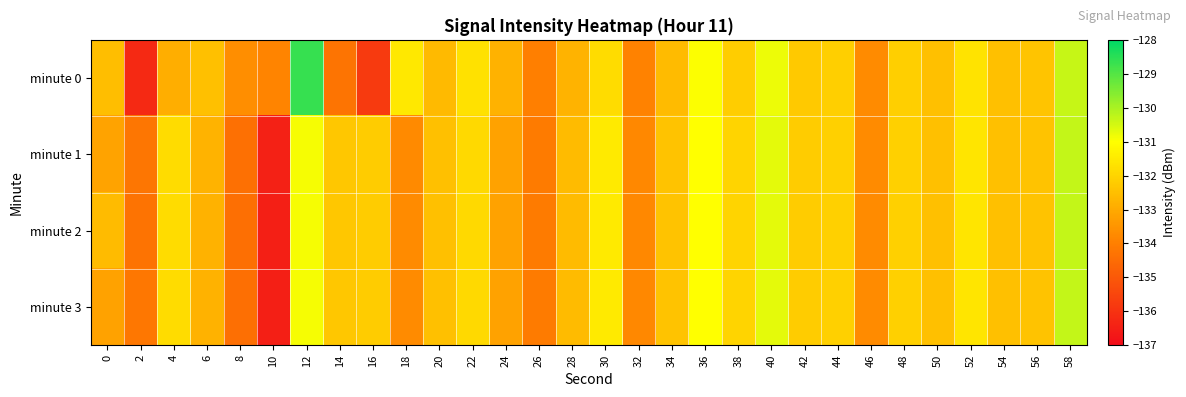

Reading left to right, list all the values displayed in this chart.

minute 0: 0=-132.5	2=-136.3	4=-132.9	6=-132.5	8=-133.7	10=-133.9	12=-128.6	14=-134.3	16=-135.8	18=-131.5	20=-132.6	22=-131.7	24=-132.8	26=-134.0	28=-132.8	30=-131.8	32=-133.9	34=-132.6	36=-131.0	38=-132.2	40=-130.8	42=-132.3	44=-132.1	46=-133.7	48=-132.1	50=-132.5	52=-131.6	54=-132.5	56=-132.4	58=-130.3
minute 1: 0=-133.2	2=-134.2	4=-131.8	6=-132.8	8=-134.4	10=-136.5	12=-130.9	14=-132.3	16=-132.2	18=-133.7	20=-132.5	22=-131.9	24=-133.2	26=-134.1	28=-132.6	30=-131.5	32=-133.8	34=-132.4	36=-131.0	38=-132.0	40=-130.7	42=-132.2	44=-132.1	46=-133.7	48=-132.1	50=-132.5	52=-131.6	54=-132.5	56=-132.4	58=-130.3
minute 2: 0=-132.6	2=-134.3	4=-131.8	6=-132.8	8=-134.4	10=-136.5	12=-130.9	14=-132.3	16=-132.2	18=-133.7	20=-132.5	22=-131.9	24=-133.2	26=-134.1	28=-132.6	30=-131.5	32=-133.8	34=-132.4	36=-131.0	38=-132.0	40=-130.7	42=-132.2	44=-132.1	46=-133.7	48=-132.1	50=-132.5	52=-131.6	54=-132.5	56=-132.4	58=-130.3
minute 3: 0=-133.2	2=-134.2	4=-131.8	6=-132.8	8=-134.4	10=-136.5	12=-130.9	14=-132.3	16=-132.2	18=-133.7	20=-132.5	22=-131.9	24=-133.2	26=-134.1	28=-132.6	30=-131.5	32=-133.8	34=-132.4	36=-131.0	38=-132.0	40=-130.7	42=-132.2	44=-132.1	46=-133.7	48=-132.1	50=-132.5	52=-131.6	54=-132.5	56=-132.4	58=-130.3